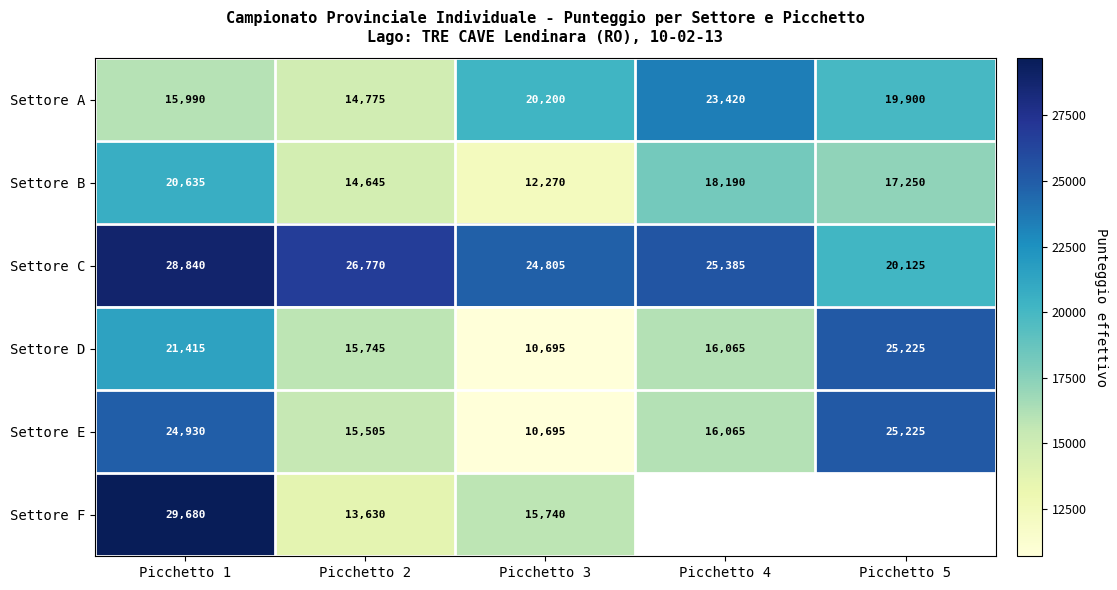

Read the Settore A value at Picchetto 5, to the nearest 10.

19900